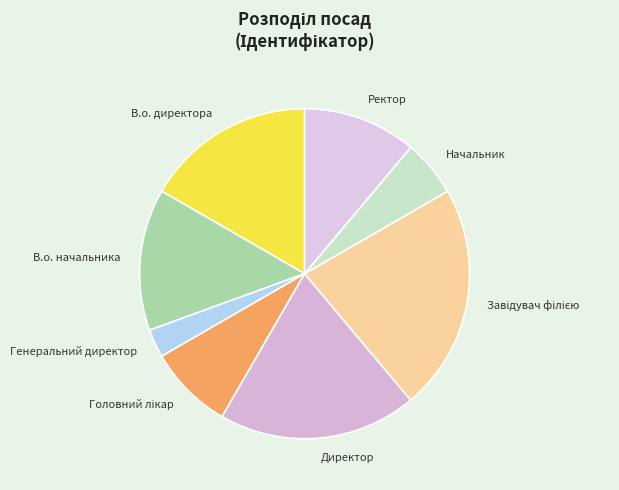

How many segments does this pie chart have?

8